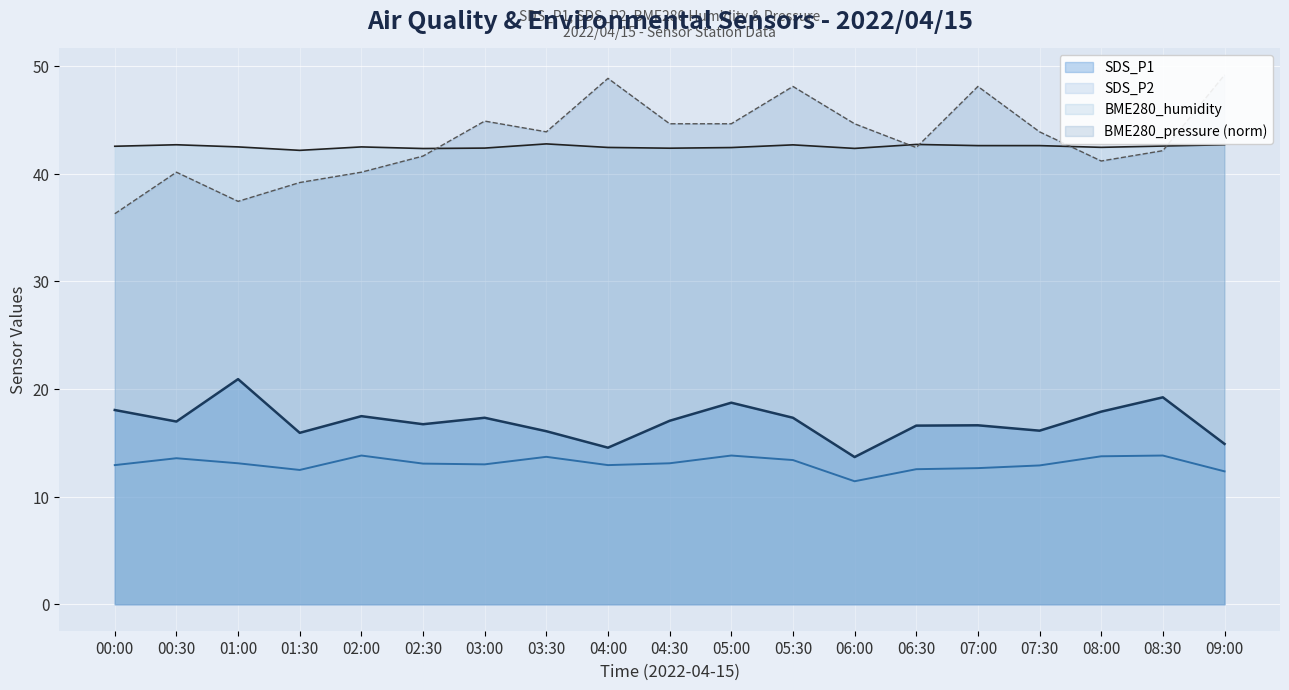

Which series has the largest total across all categories?

BME280_pressure_norm